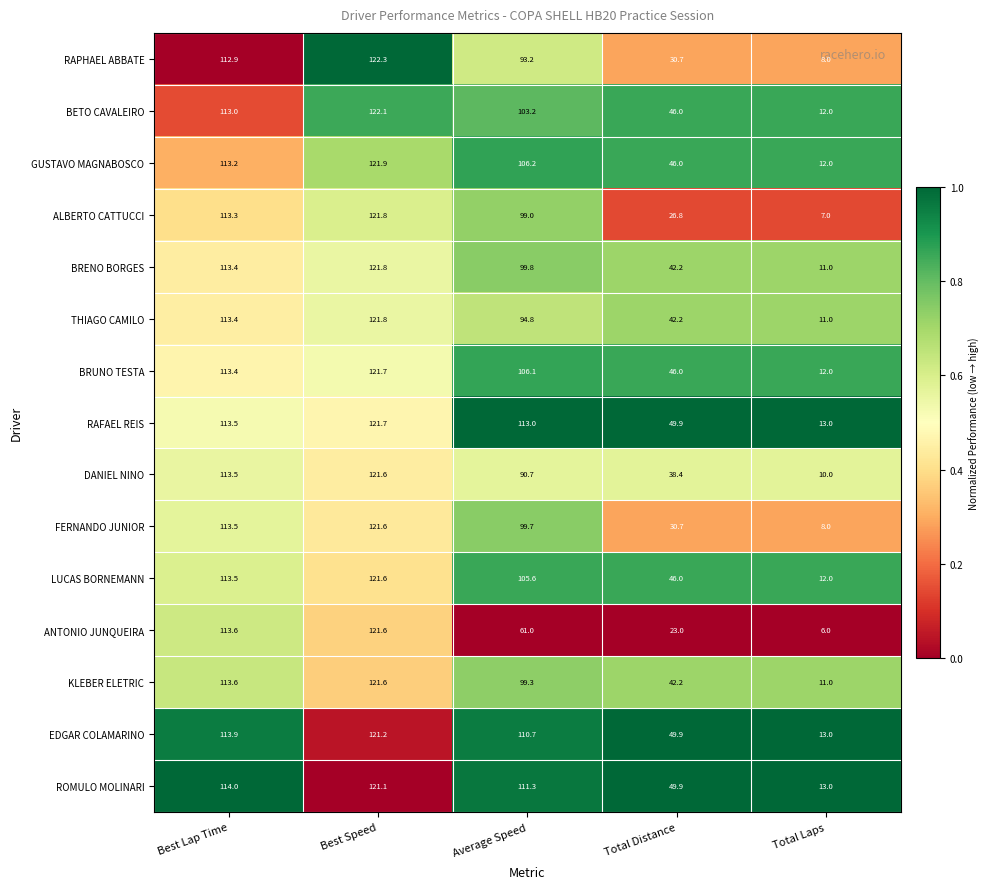

Is it true that EDGAR COLAMARINO equals 13.0 at Total Laps?

True